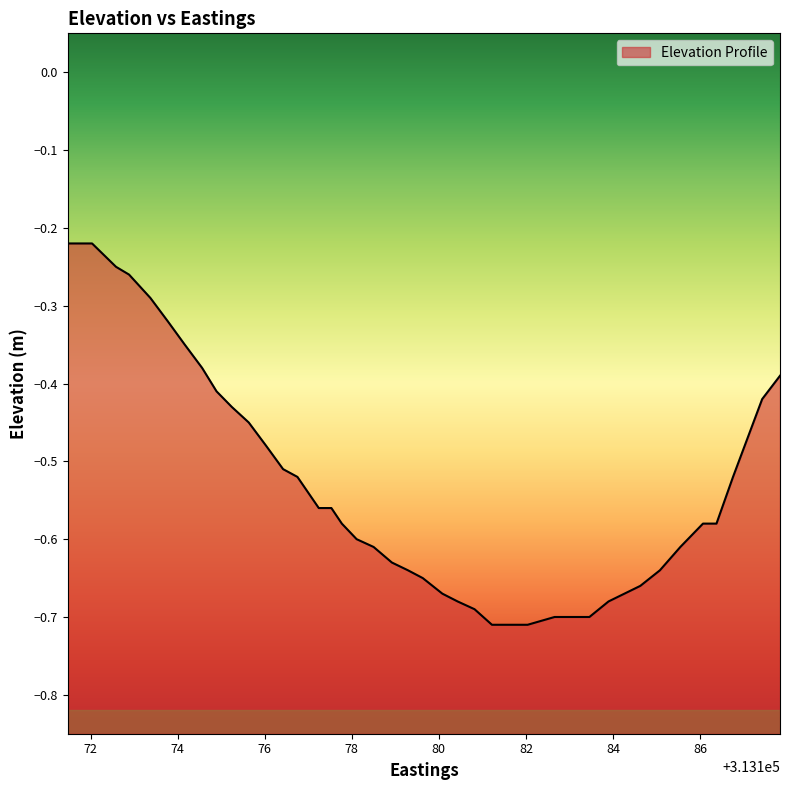

What value does the data have at 313183.9?

-0.7